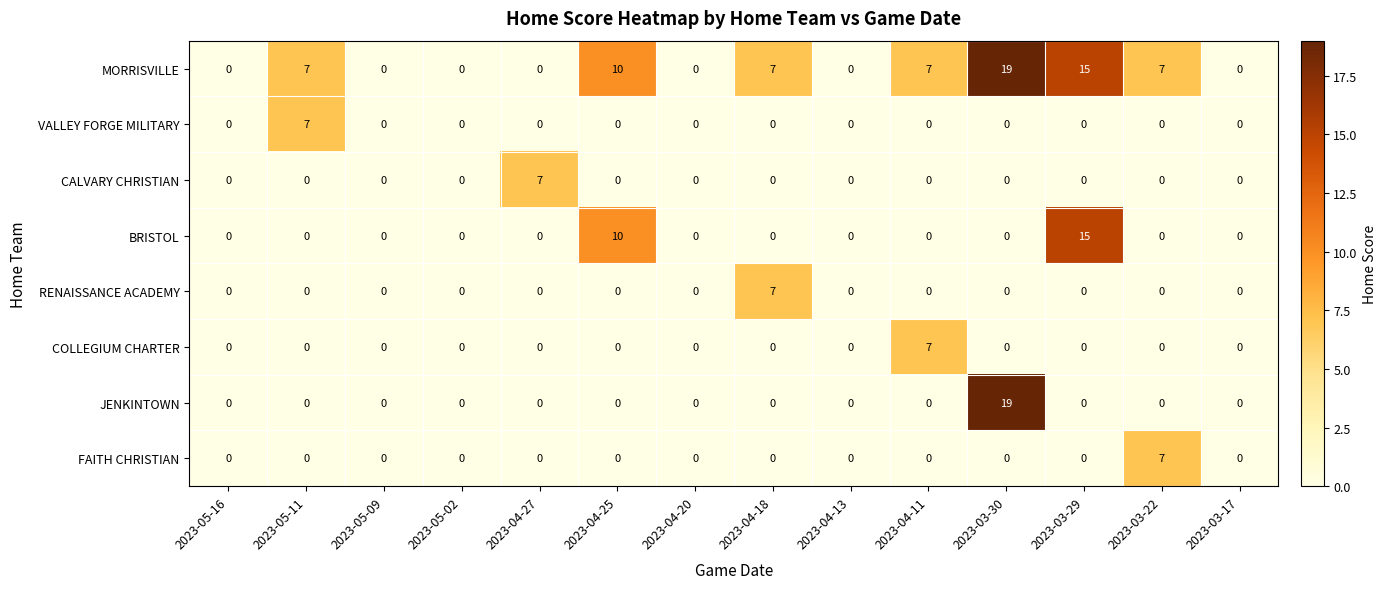

At which category is the sum across all series the highest?

2023-03-30